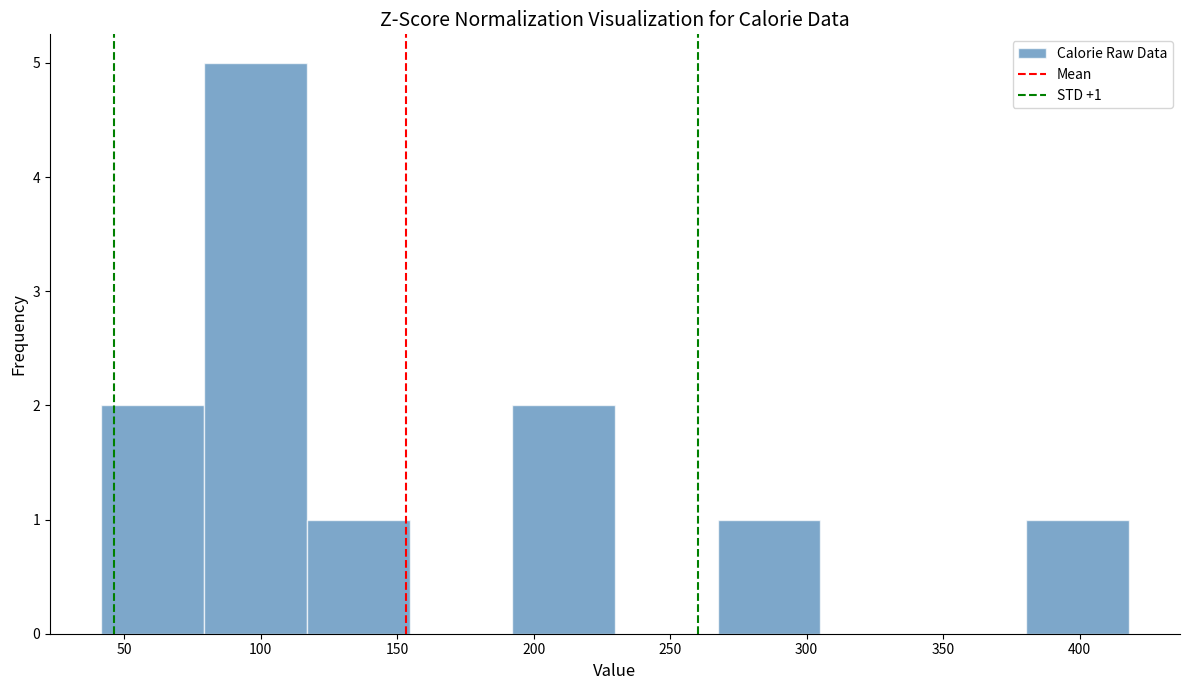

Over which range of the x-axis is the bar tallest?

80 to 115